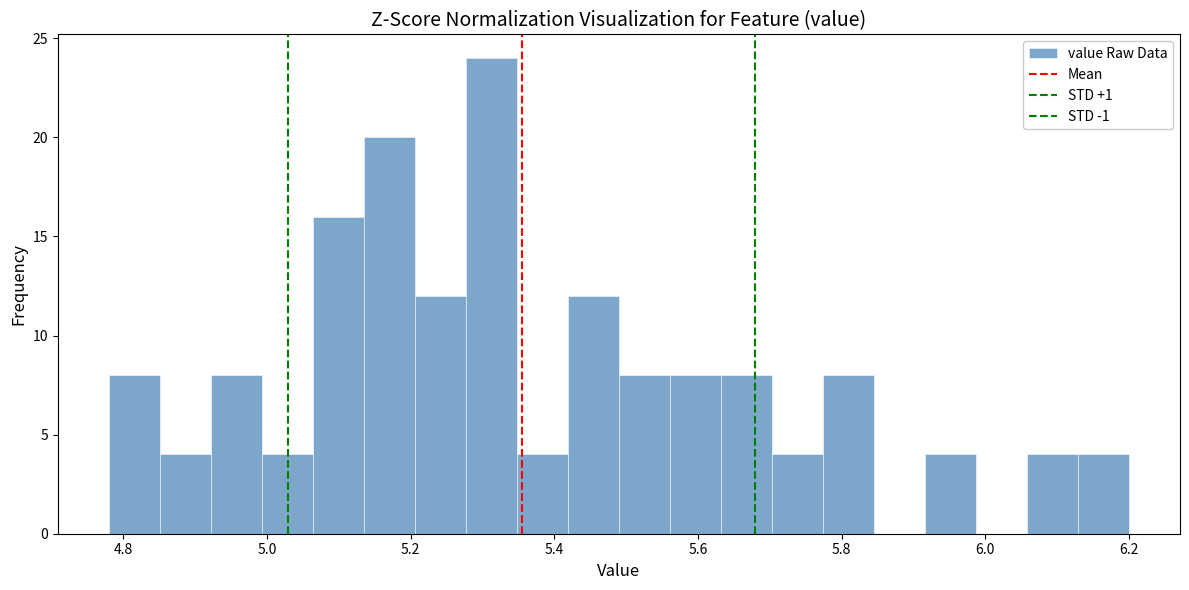

Around what value on the x-axis is the tallest bar? Give the approximate position of its centre, as read against the axis.

5.32